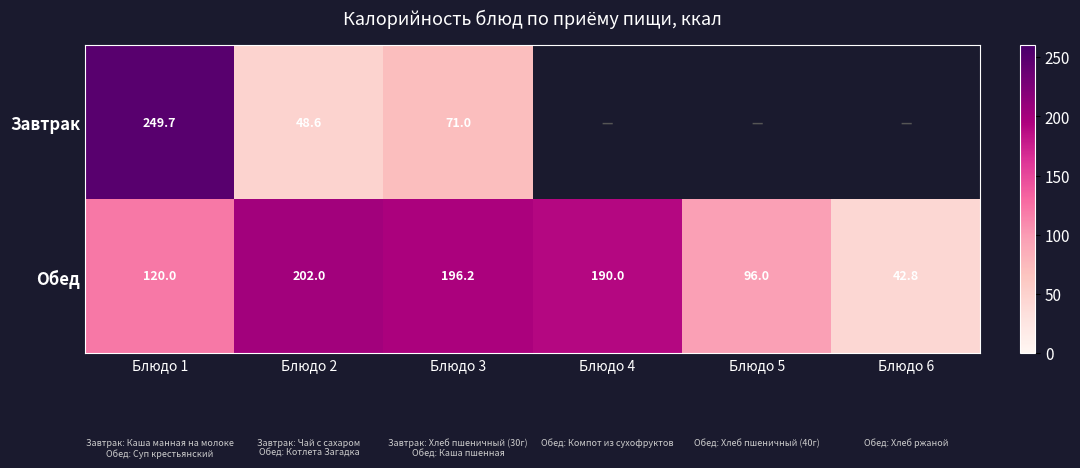

The value of Завтрак at Блюдо 1 is 325.5. True or false?

False